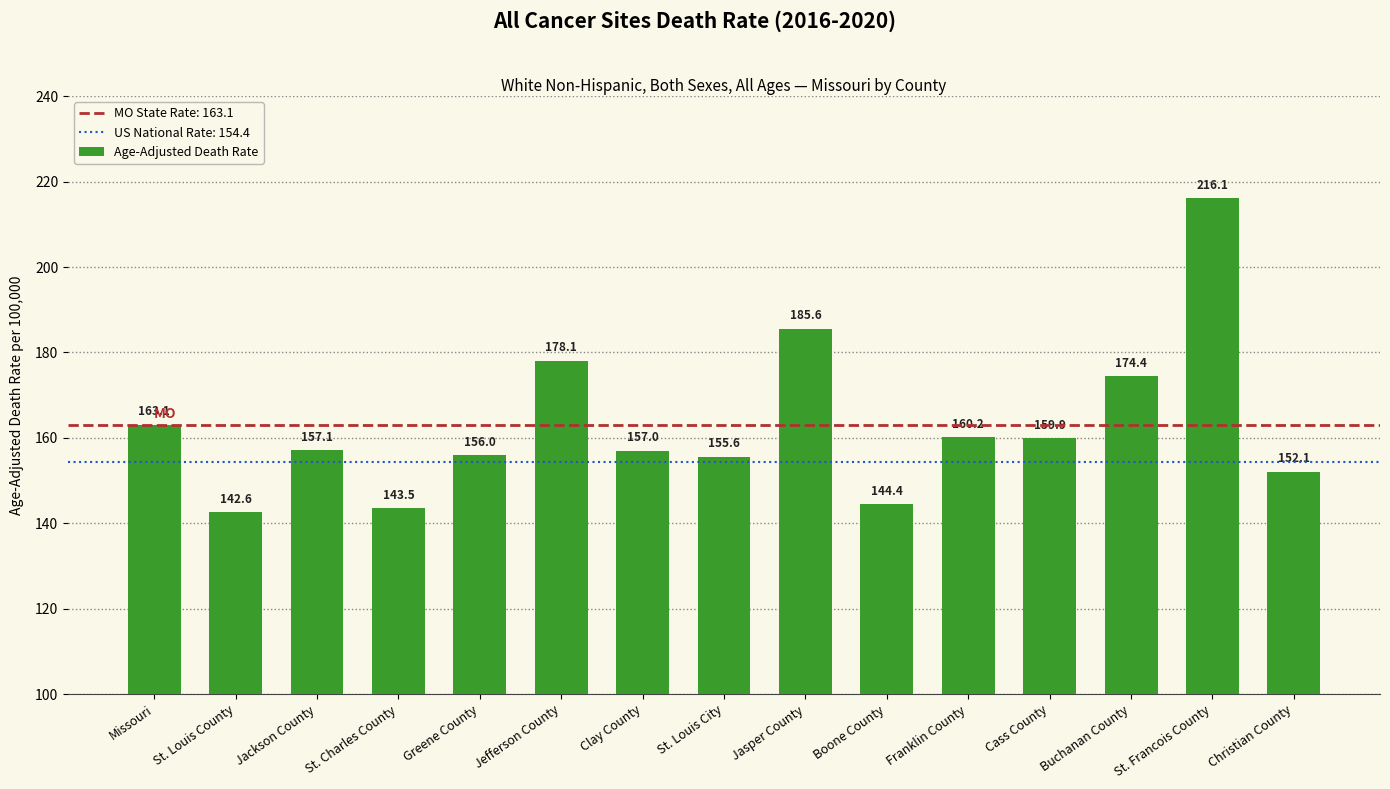

Does the chart contain stacked bars?

No